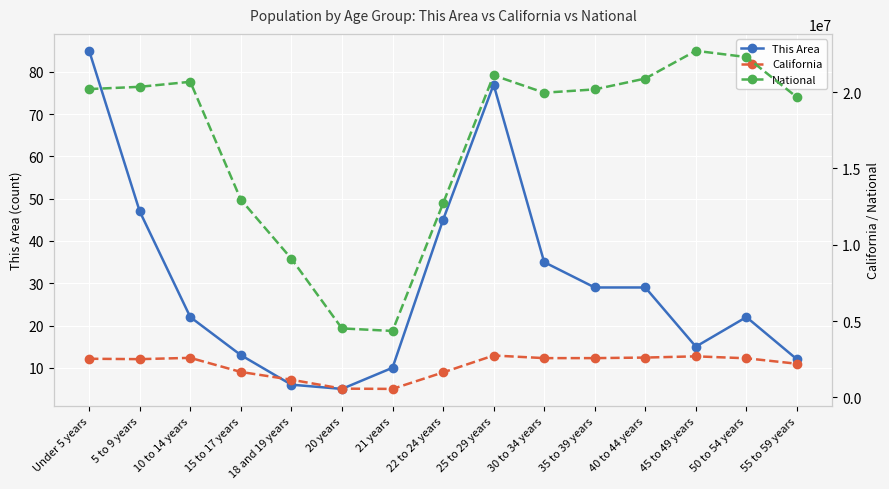

Reading right to left, what are all the values shown in this chart?

This Area: 12	22	15	29	29	35	77	45	10	5	6	13	22	47	85
California: 2204296	2562552	2689819	2609131	2573579	2573468	2744409	1636532	555775	573642	1157002	1666938	2590930	2505839	2531333
National: 19664805	22298125	22708591	20890964	20179642	19962099	21101849	12712576	4354294	4519129	9086089	12954254	20677194	20348657	20201362